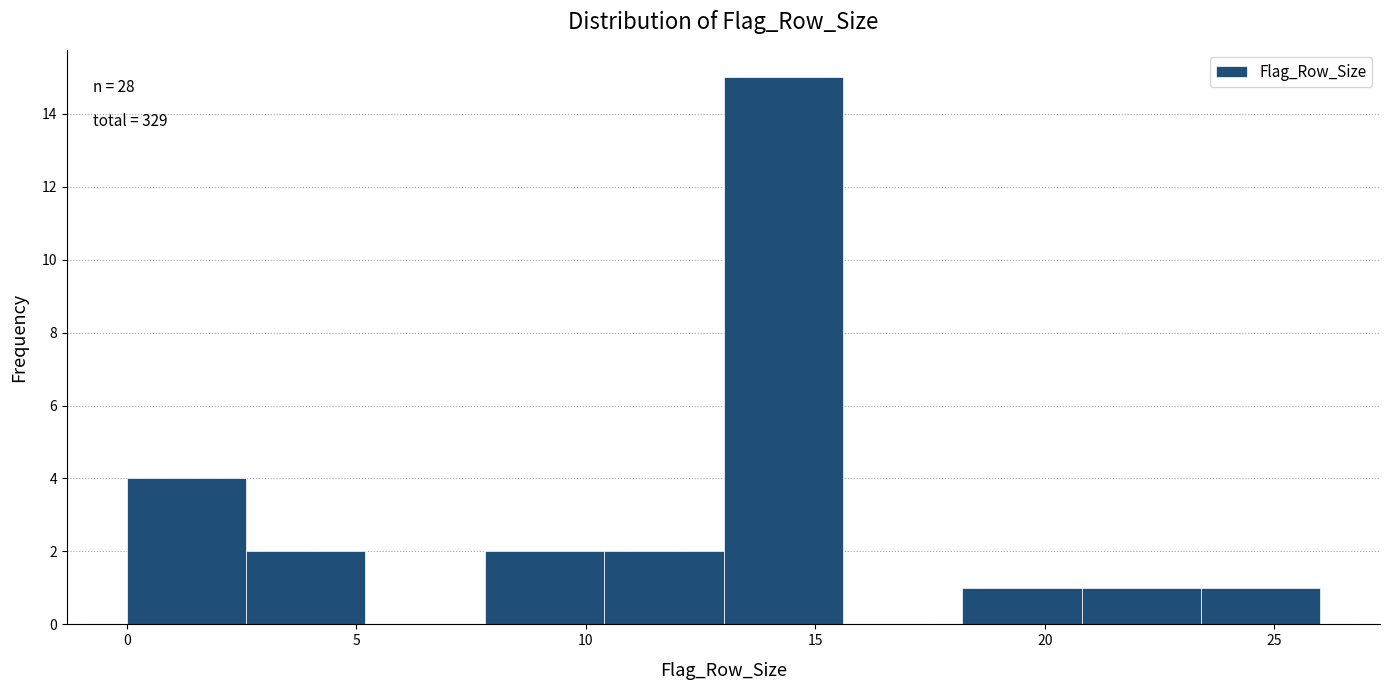

Over which range of the x-axis is the bar tallest?

13.0 to 15.6